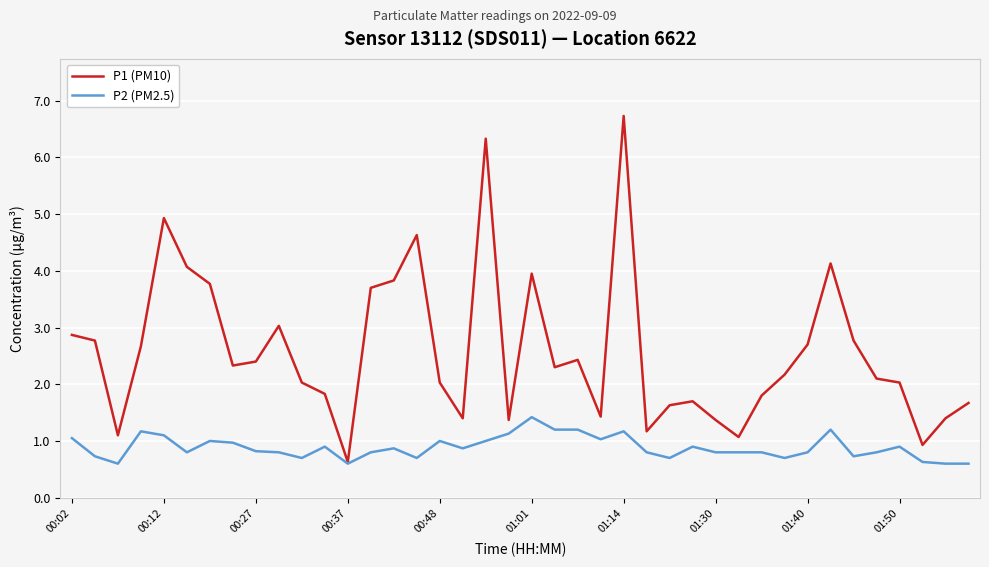

What is the maximum value for P2 (PM2.5)?

1.4